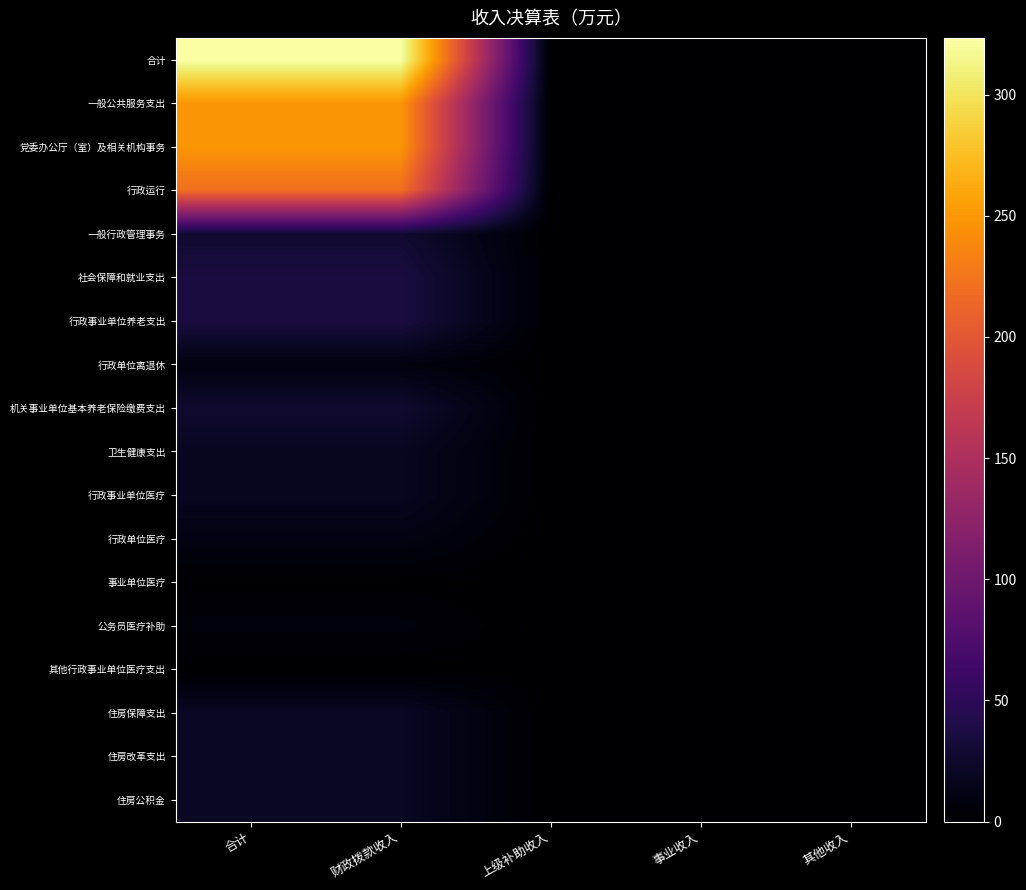

What is the total value across all series at 其他收入?

0.1